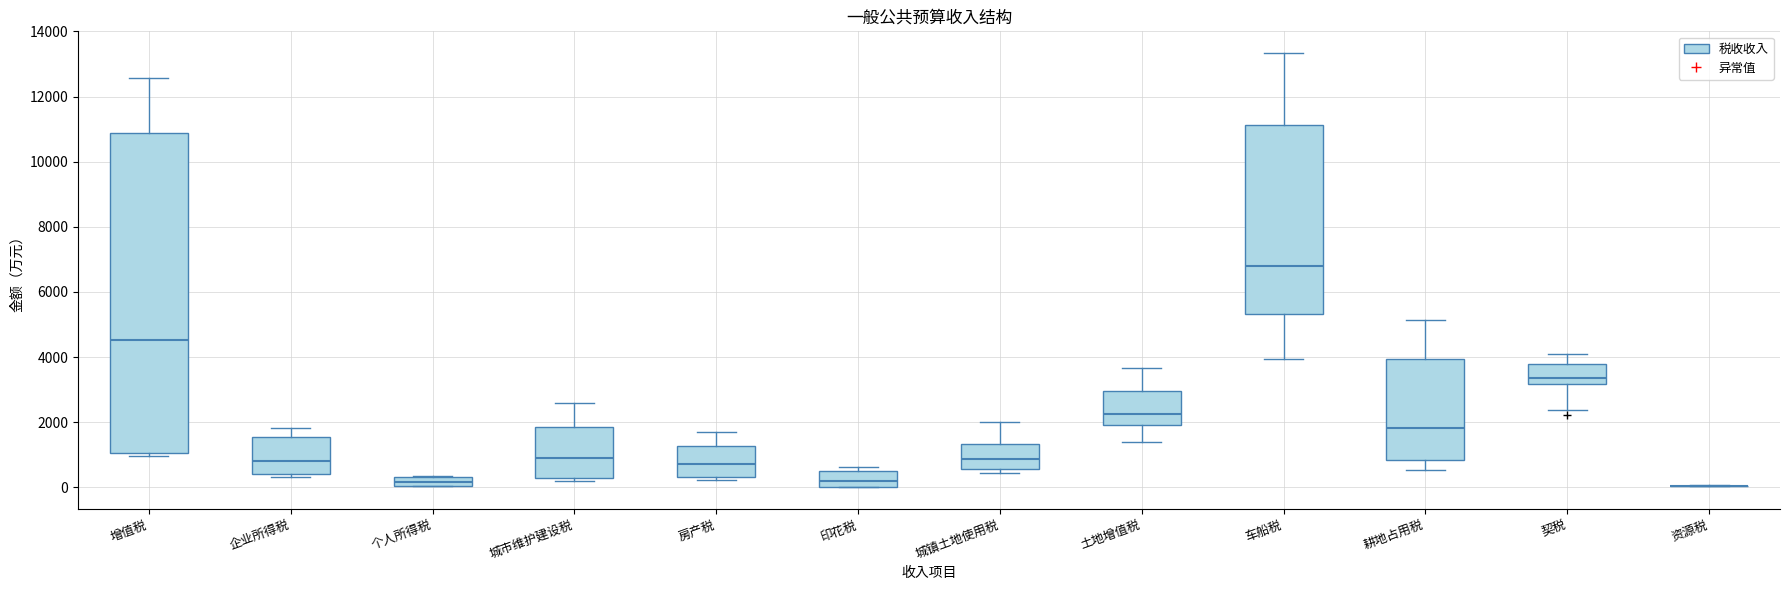

Comparing the boxes themselves (not the whiskers), which one is the tallest?

增值税